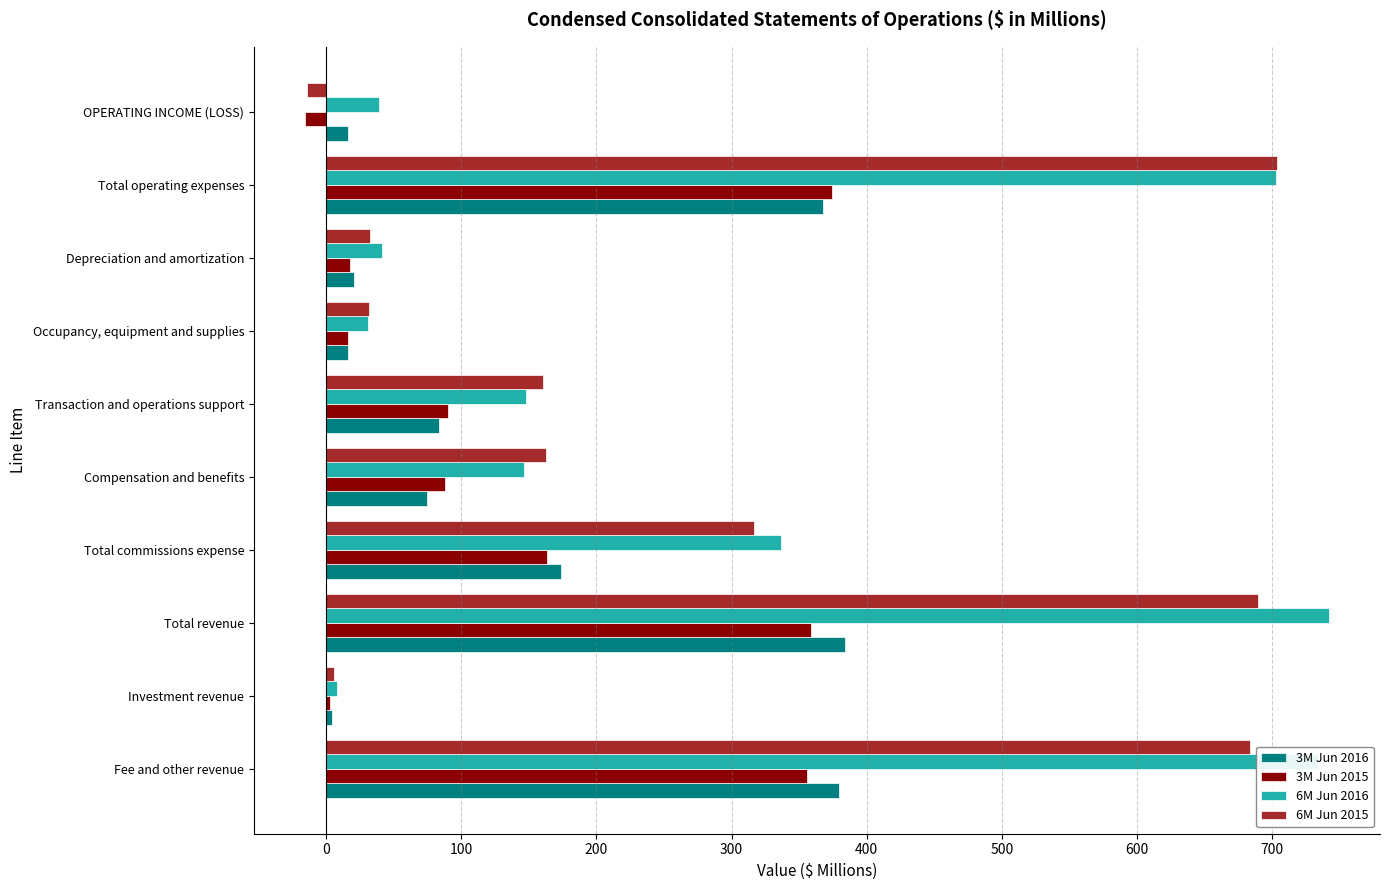

How many data points does each series have?

10